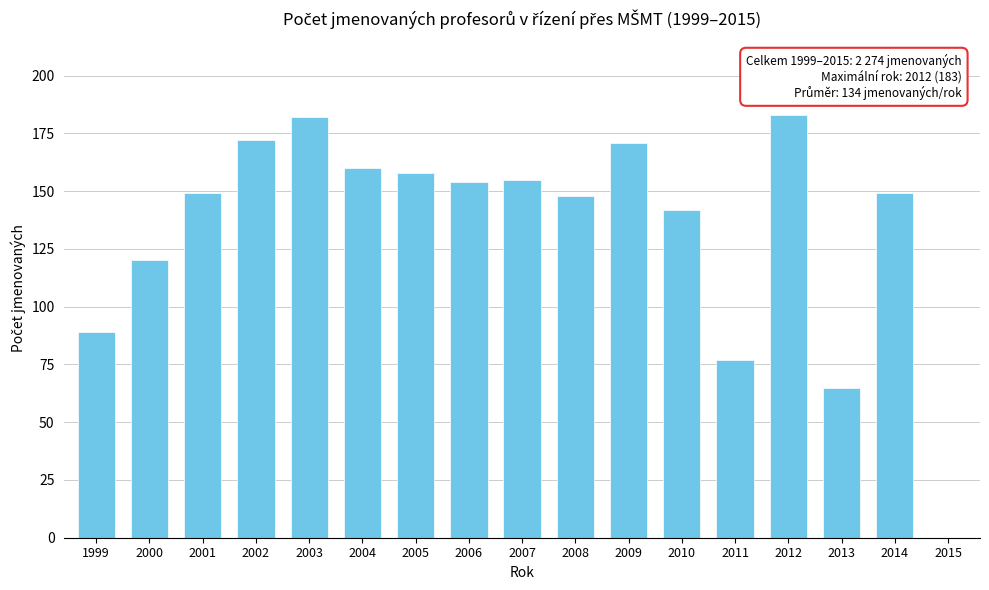

Reading right to left, what are all the values shown in this chart?

2015=0	2014=149	2013=65	2012=183	2011=77	2010=142	2009=171	2008=148	2007=155	2006=154	2005=158	2004=160	2003=182	2002=172	2001=149	2000=120	1999=89